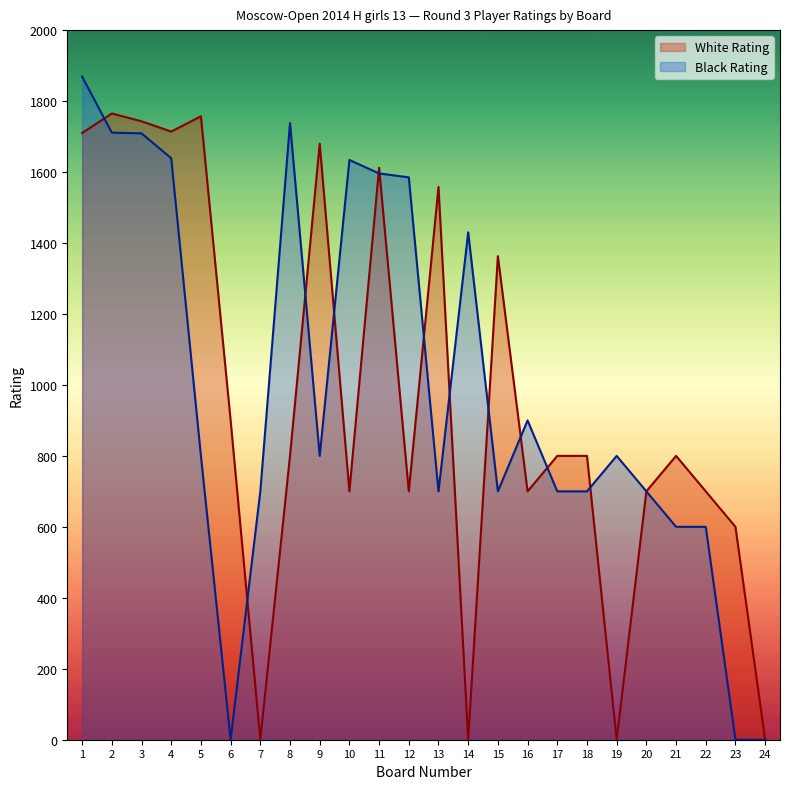

What are all the series names shown in the legend?

White Rating, Black Rating